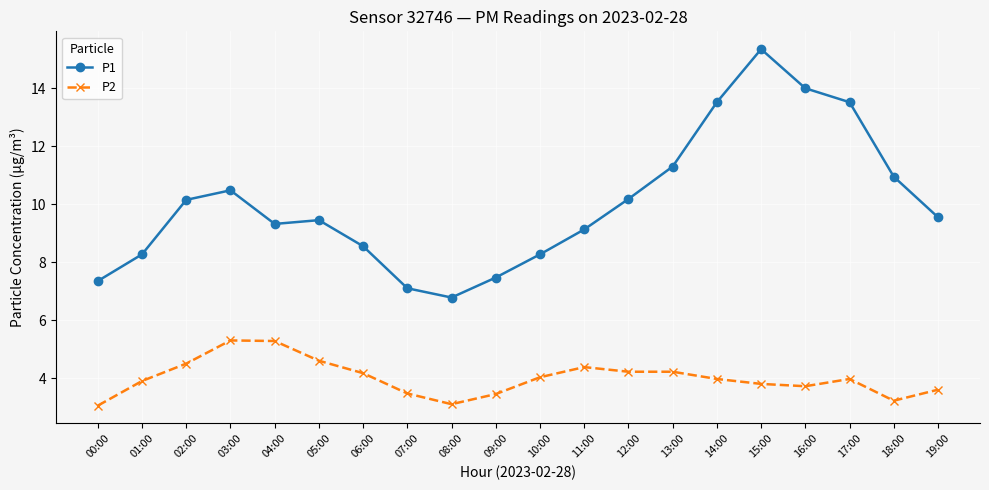

What is the difference between the maximum and second lowest values in the P2 series?

2.2